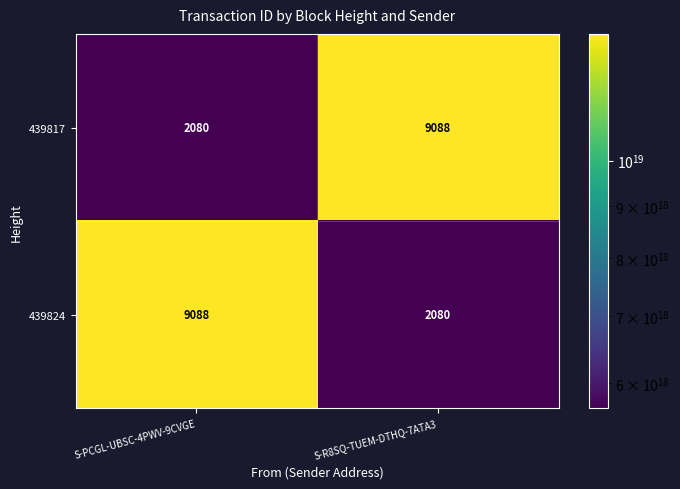

Rank the series at S-PCGL-UBSC-4PWV-9CVGE from highest to lowest value.

439824, 439817